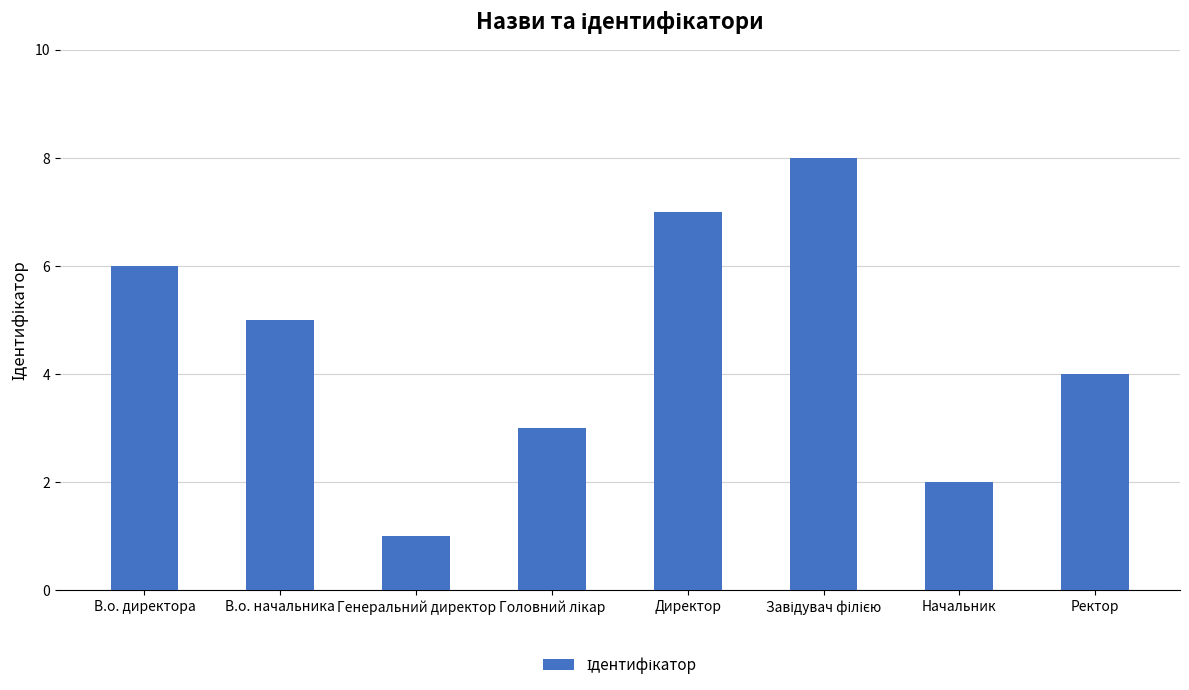

What is the maximum value shown in the chart?

8